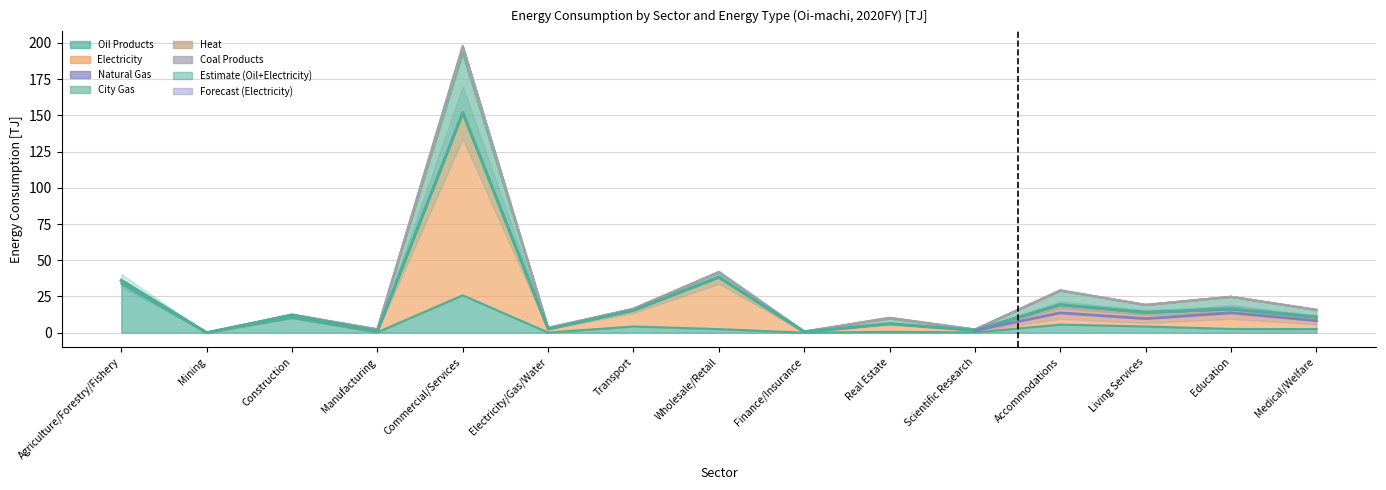

List the labels in order of Coal Products value, largest first.

Commercial/Services, Electricity/Gas/Water, Agriculture/Forestry/Fishery, Mining, Construction, Manufacturing, Transport, Wholesale/Retail, Finance/Insurance, Real Estate, Scientific Research, Accommodations, Living Services, Education, Medical/Welfare